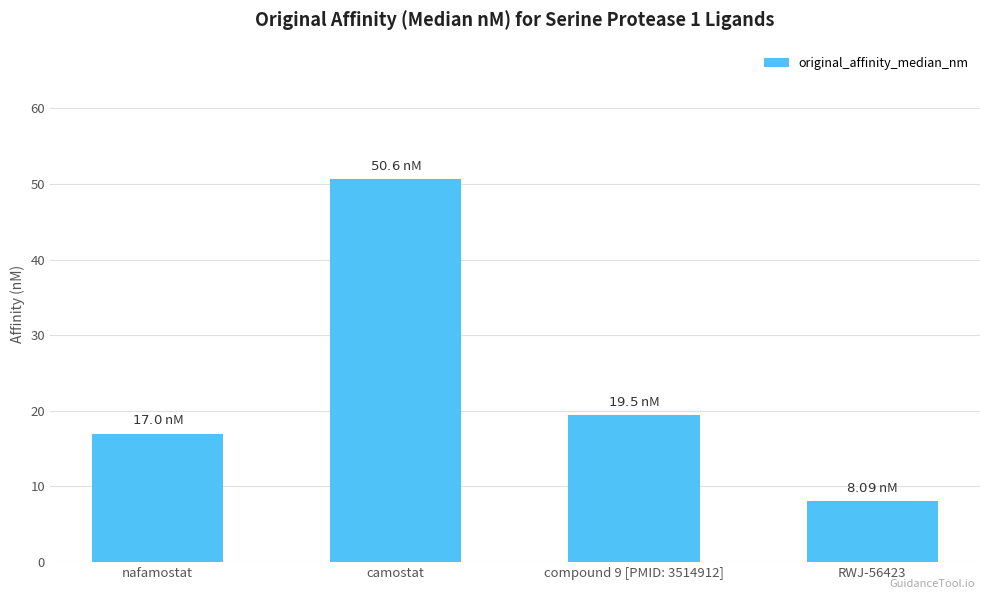

How many data points does each series have?

4